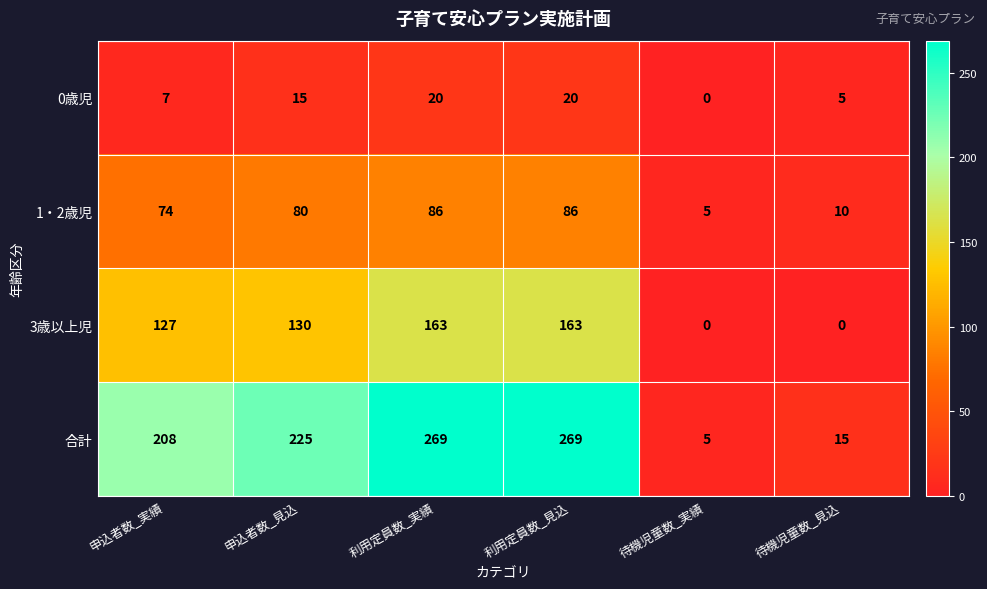

Is it true that 1・2歳児 equals 74 at 申込者数_実績?

True